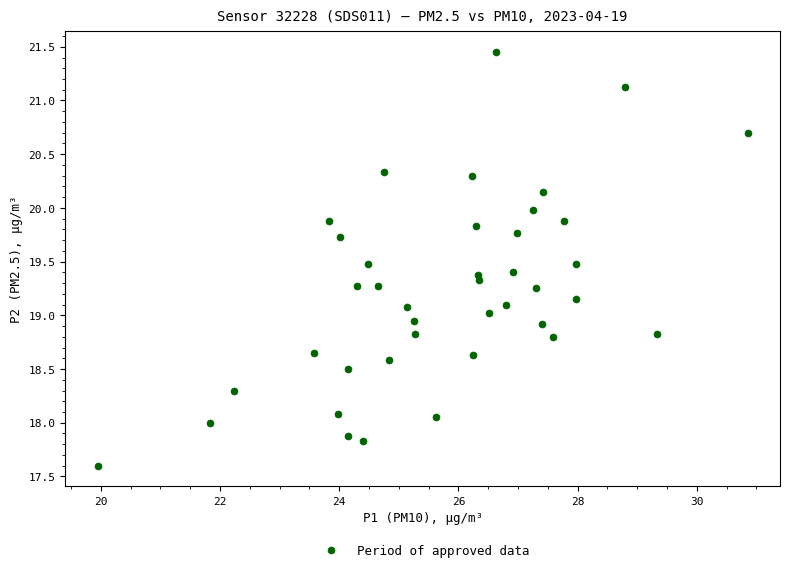

What is the range of X values (max minus min)?

10.9